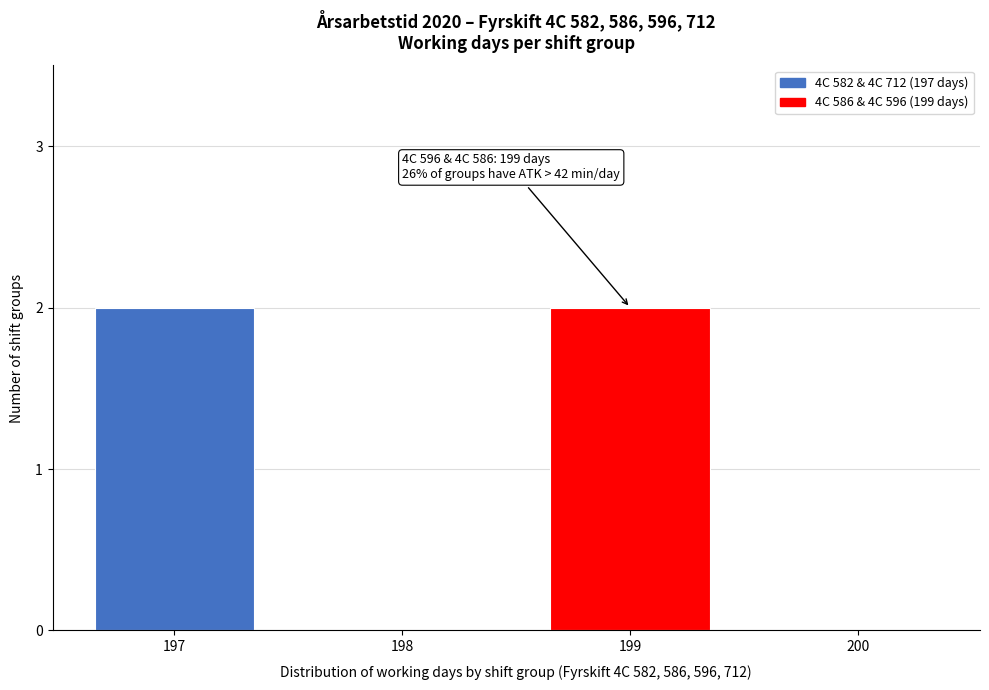

Reading left to right, extract all data points from this chart.

197=2	198=0	199=2	200=0